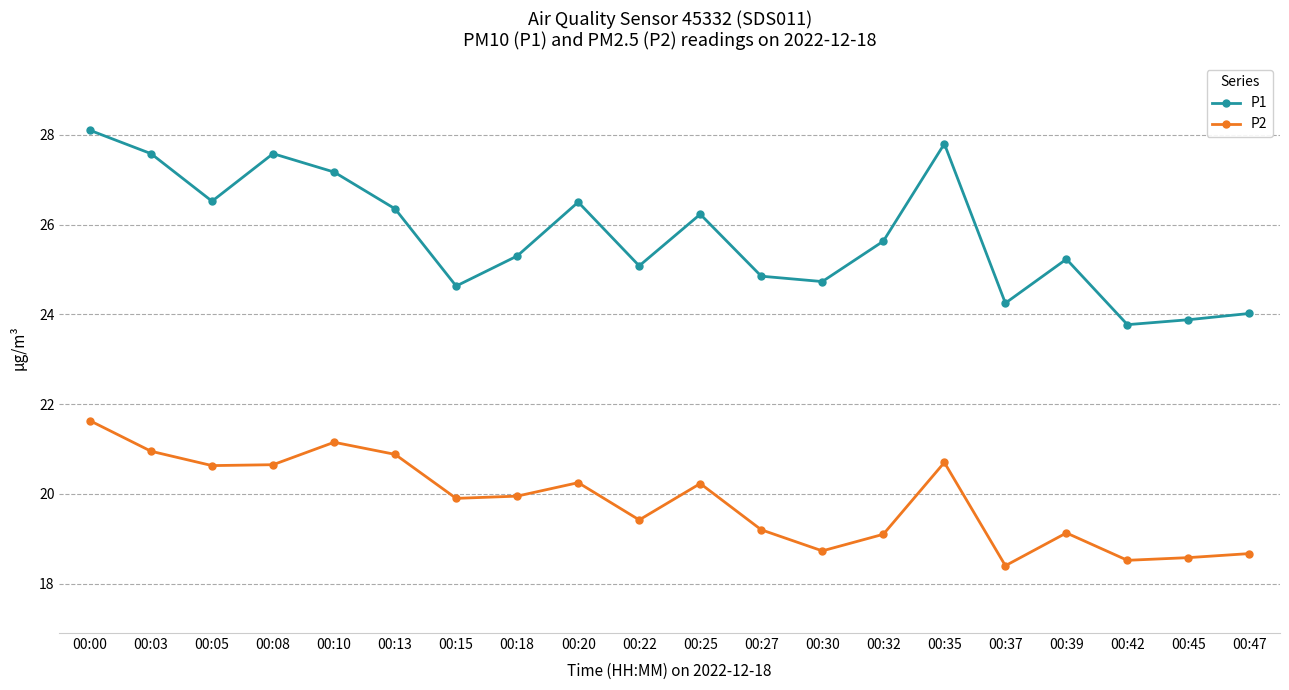

At which label does P1 first exceed 25?

00:00